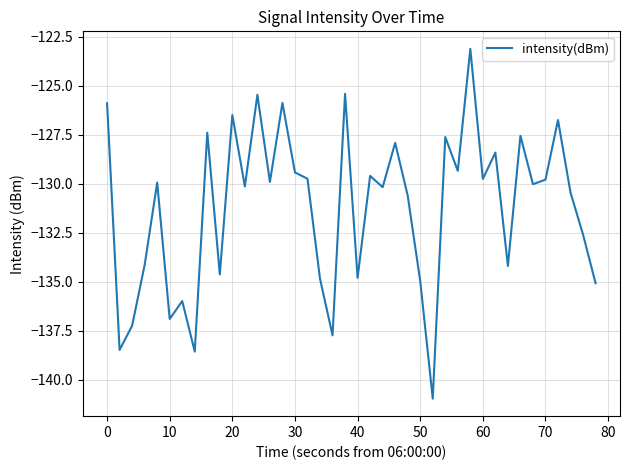

What is the difference between the maximum and minimum values?

17.8